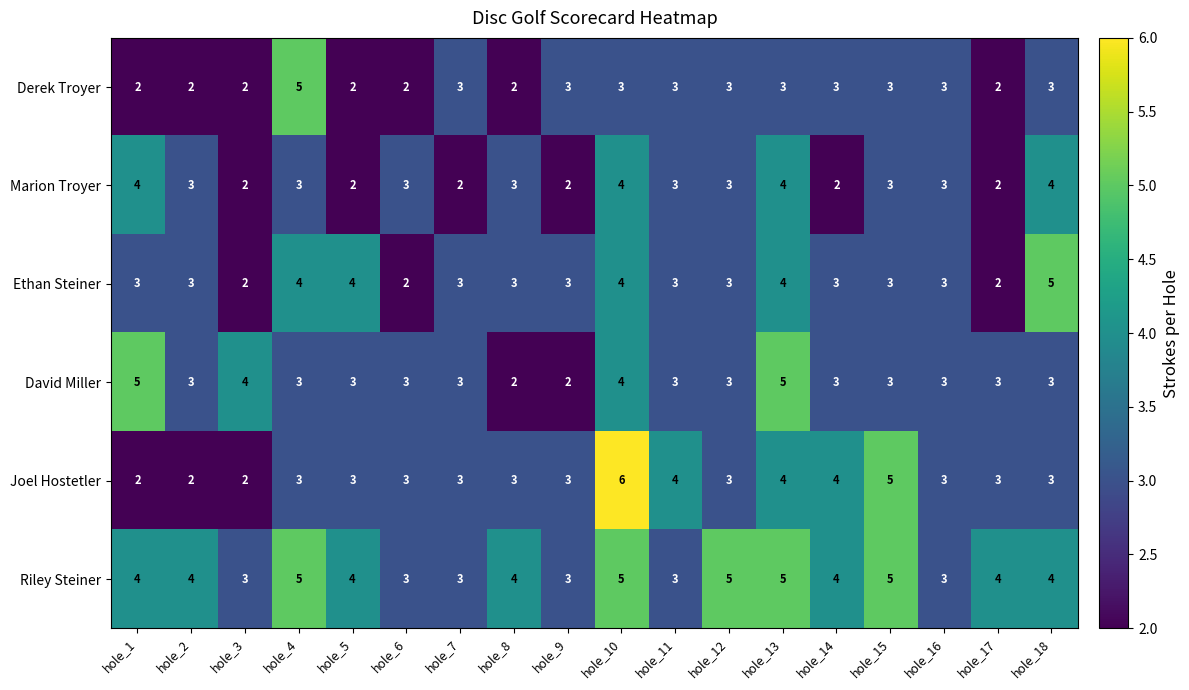

True or false: Marion Troyer has a value of 3 at hole_9.

False